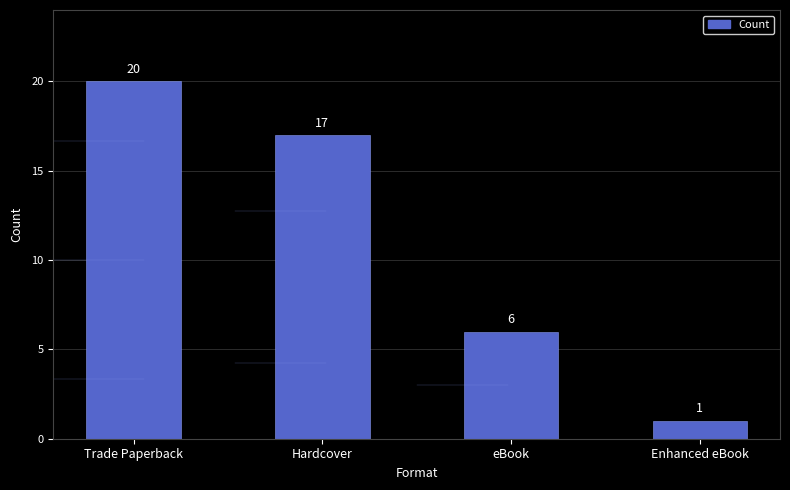

What is the sum of all values?

44